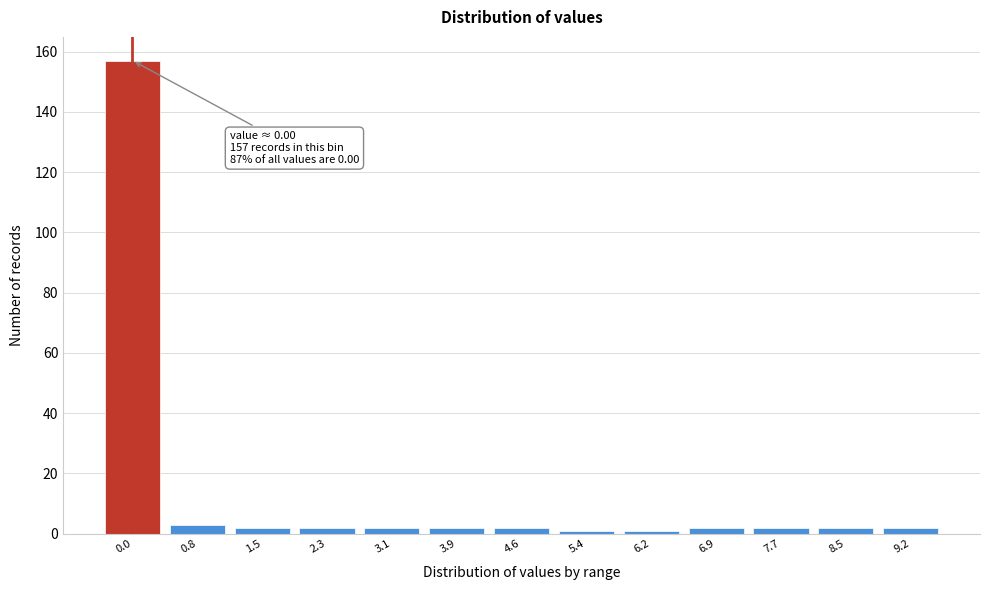

Reading left to right, list all the values displayed in this chart.

157	3	2	2	2	2	2	1	1	2	2	2	2